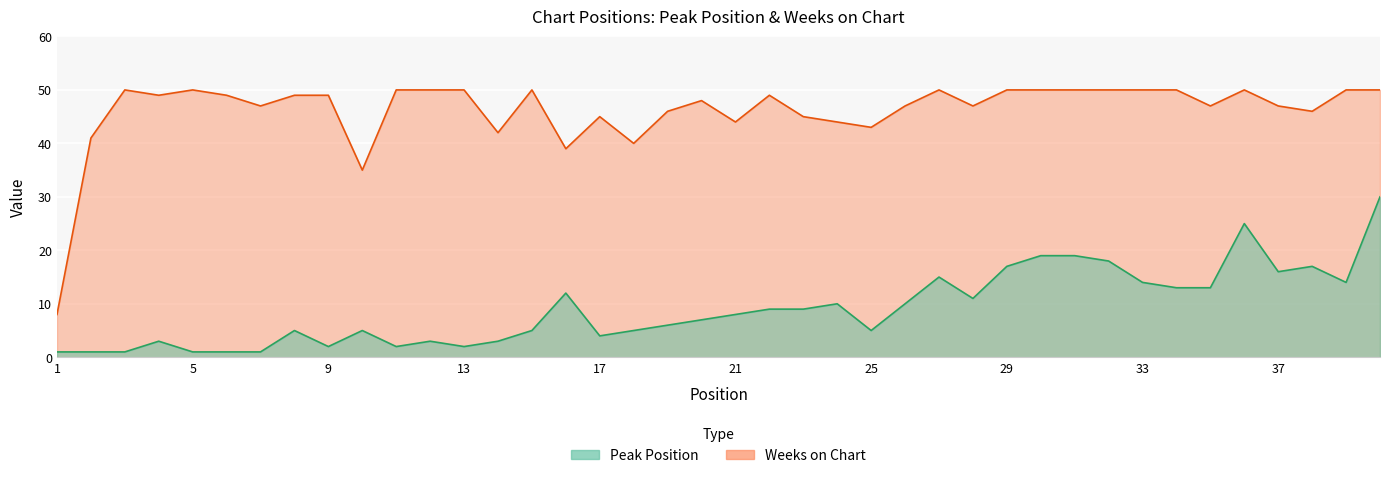

What is the difference between the second highest and minimum values in the Peak Position series?

24